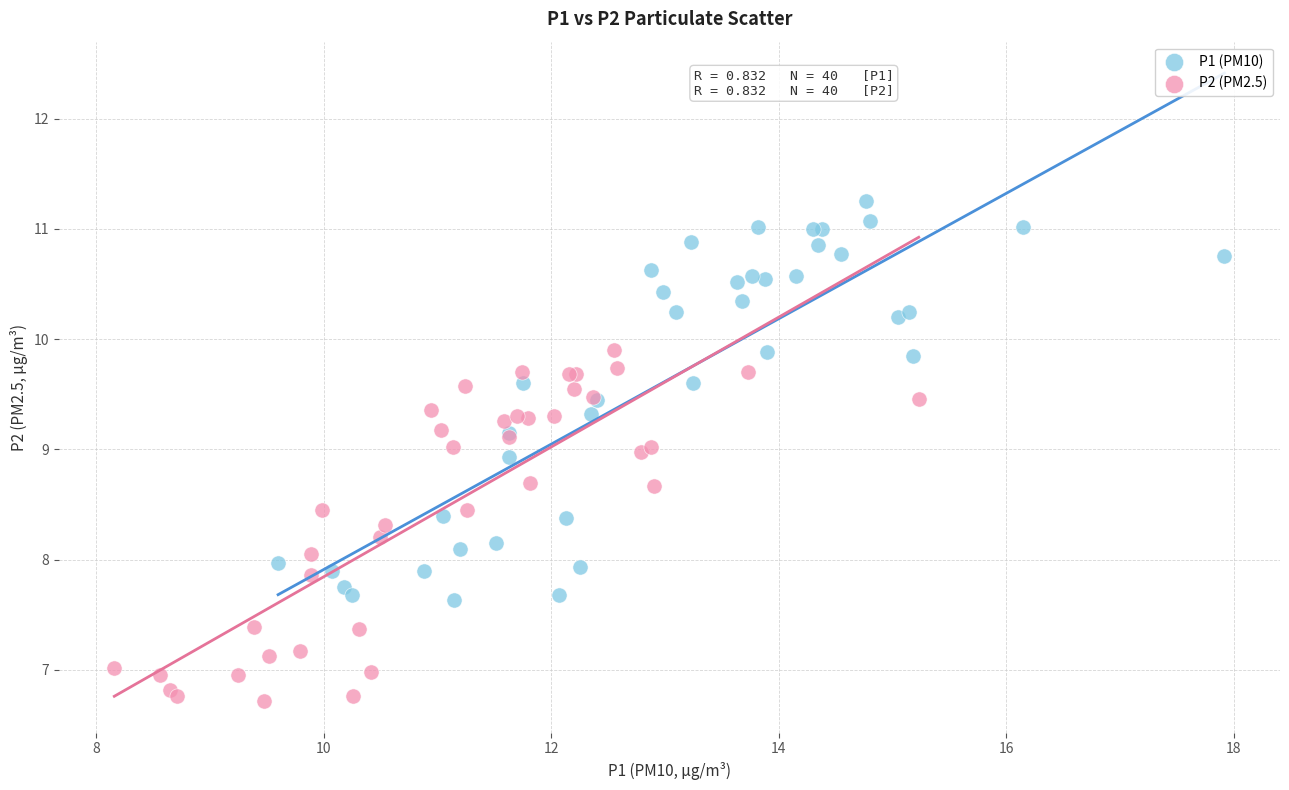

Which series reaches the minimum Y coordinate?

P2 (PM2.5)